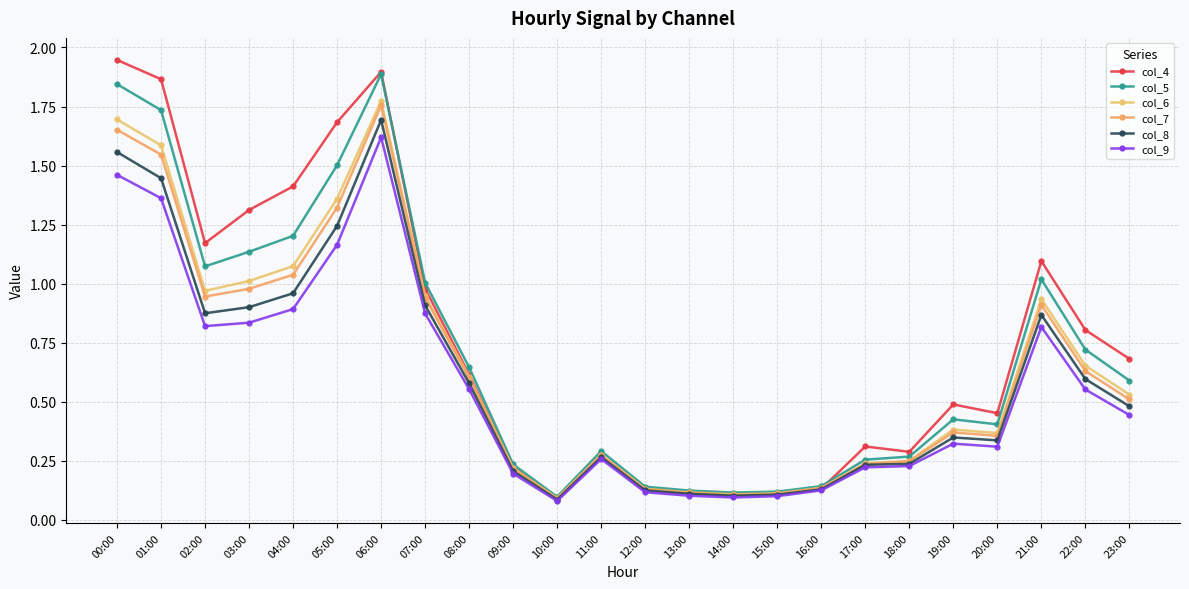

What are all the series names shown in the legend?

col_4, col_5, col_6, col_7, col_8, col_9